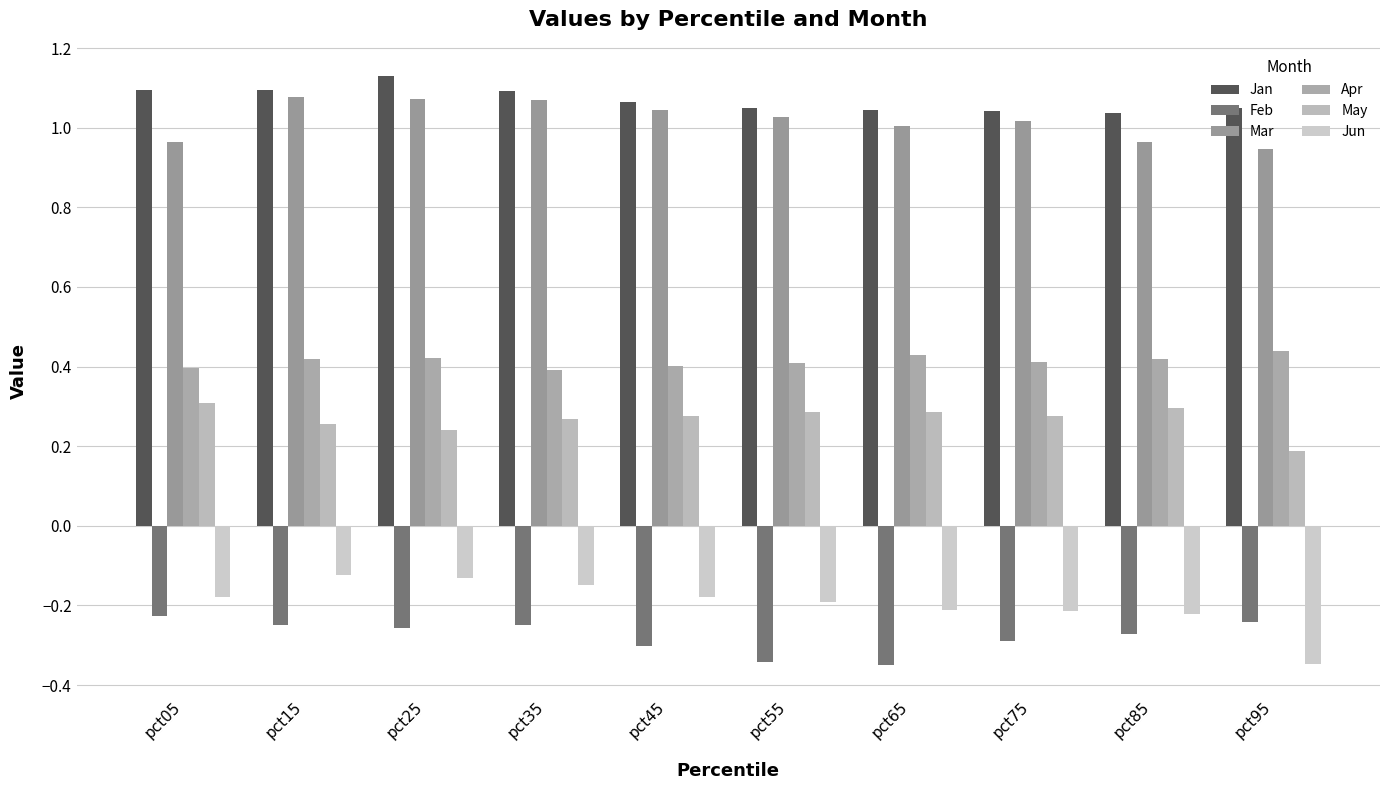

How many bars are there in total?

60